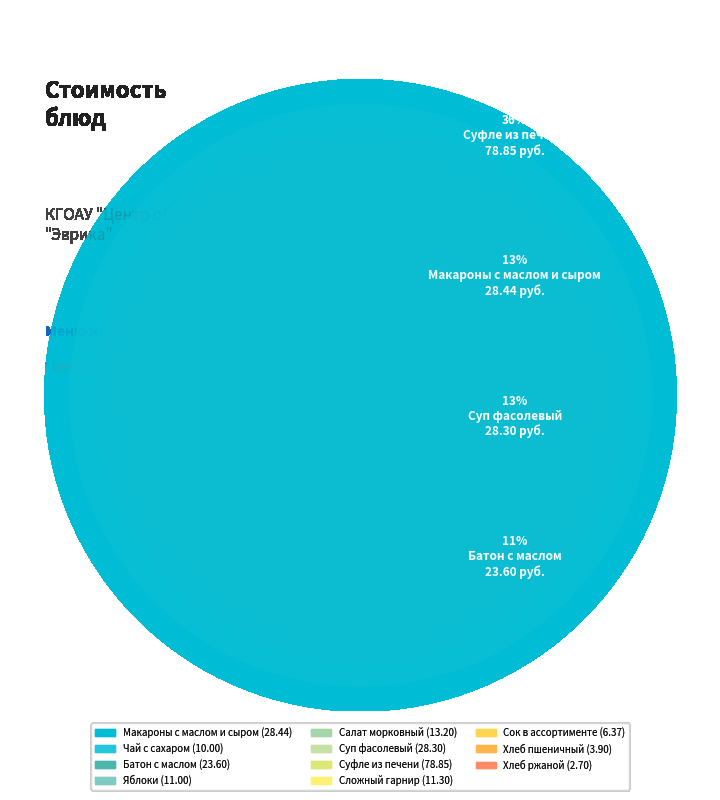

What percentage is the Батон с маслом slice, to the nearest percent?

11%